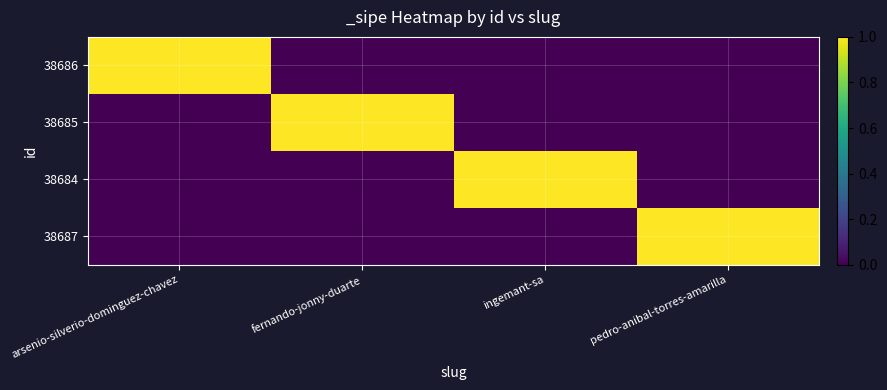

At which category does the chart reach its peak across all series?

arsenio-silverio-dominguez-chavez